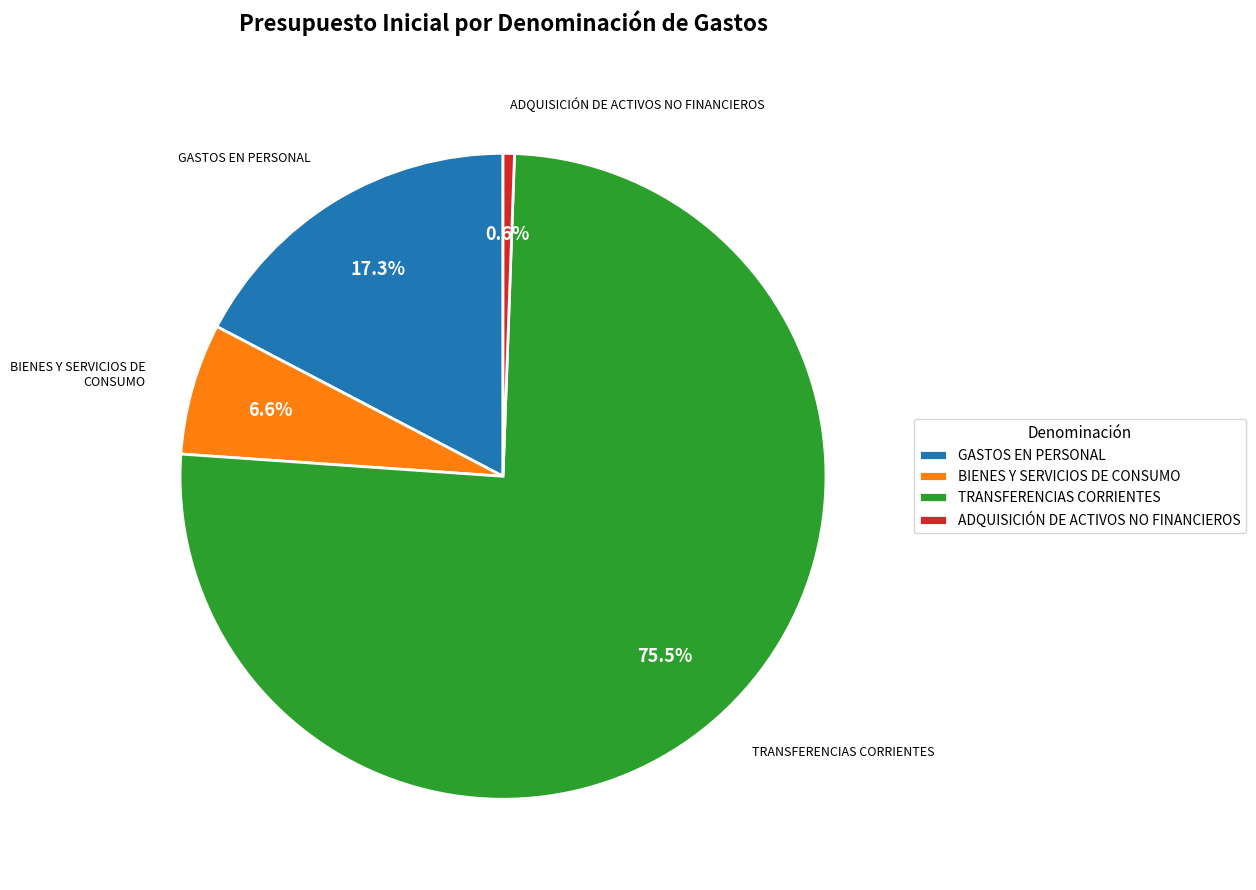

What is the largest slice in the pie chart?

TRANSFERENCIAS CORRIENTES